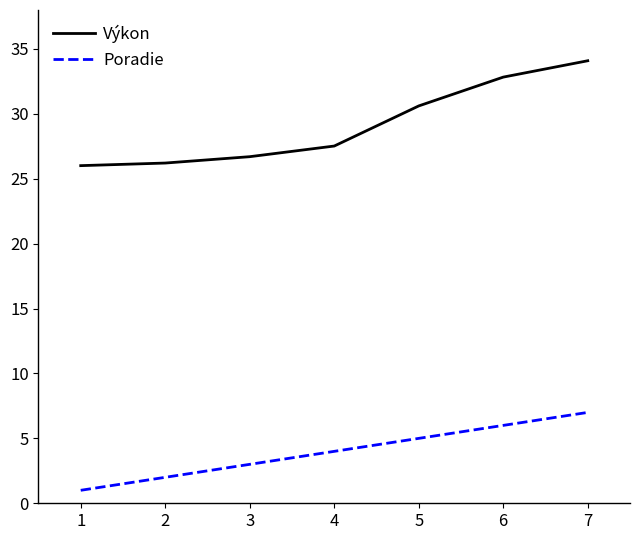

What is the average value of the Poradie series?

4.0